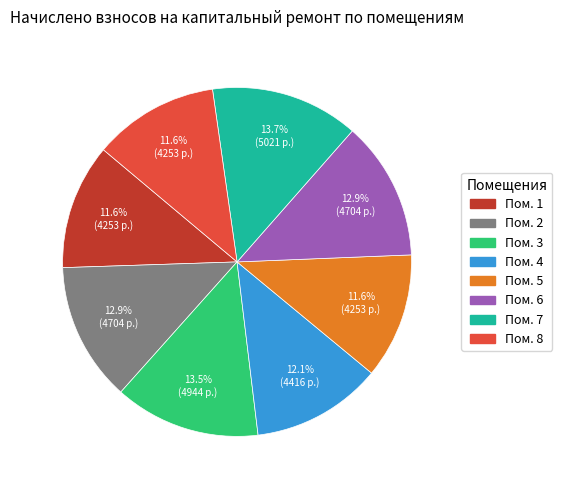

Is there a majority slice in this chart?

No